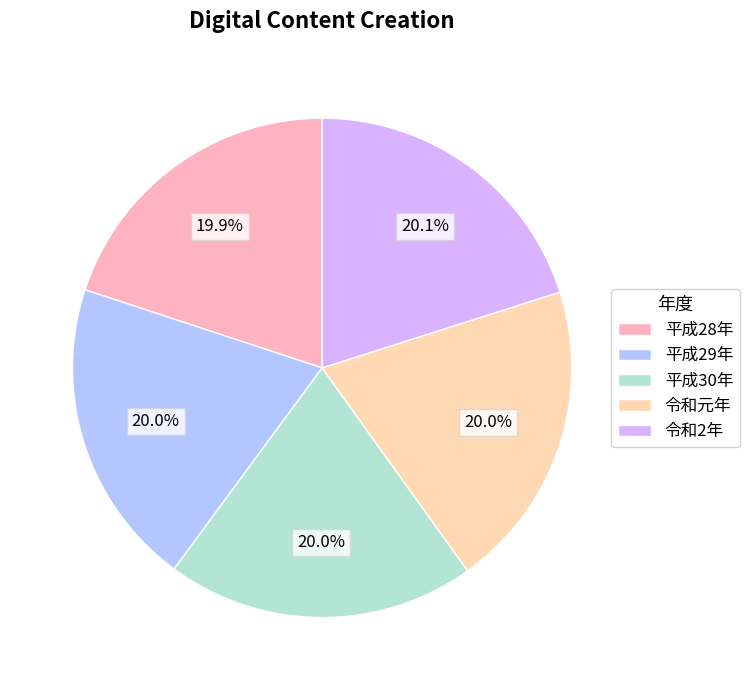

Combined, what portion of the pie is 令和2年 and 平成29年?

40.1%